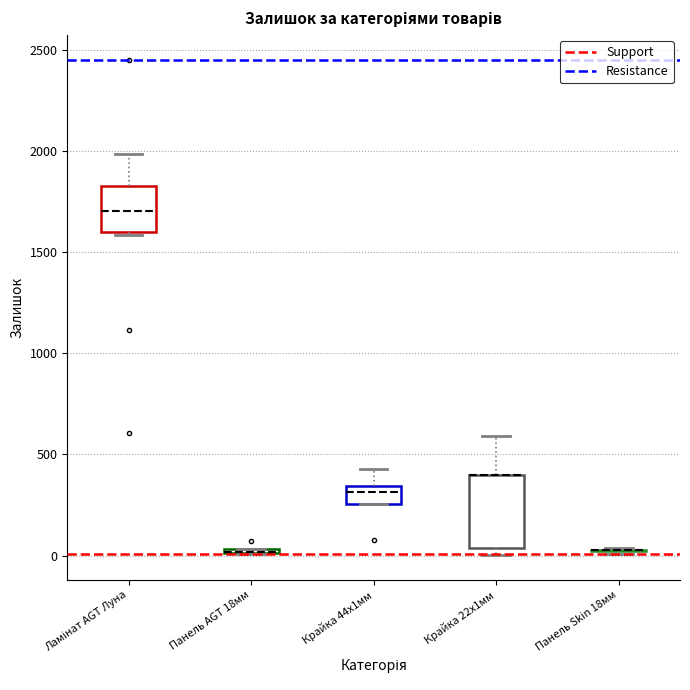

Where does the median line of the box for Крайка 44x1мм sit on the y-axis? The values are not printed on the chart, so give them approximately, as read against the axis.

300